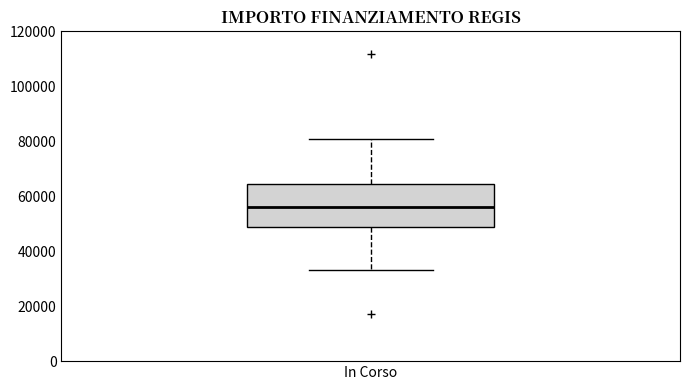

Read this box plot against the y-axis: the position of the median line, the range covered by the box, and the ends of both whiskers. The values are not printed on the chart, so give them approximately, as read against the axis.

median 56000, box 50000 to 64000, whiskers 32000 to 80000